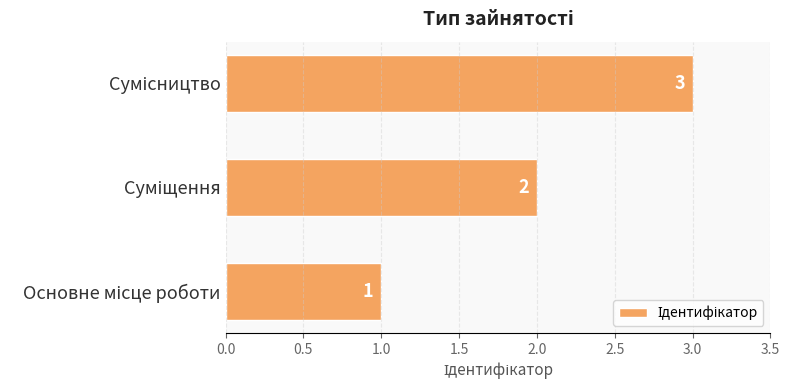

What is the sum of all values?

6